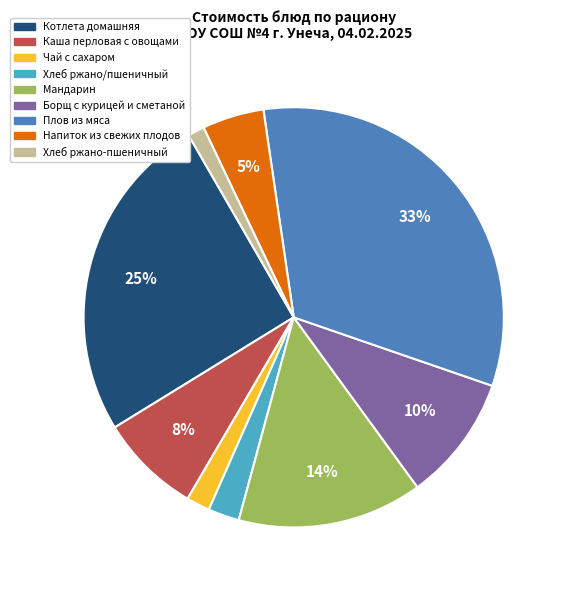

How many segments does this pie chart have?

9